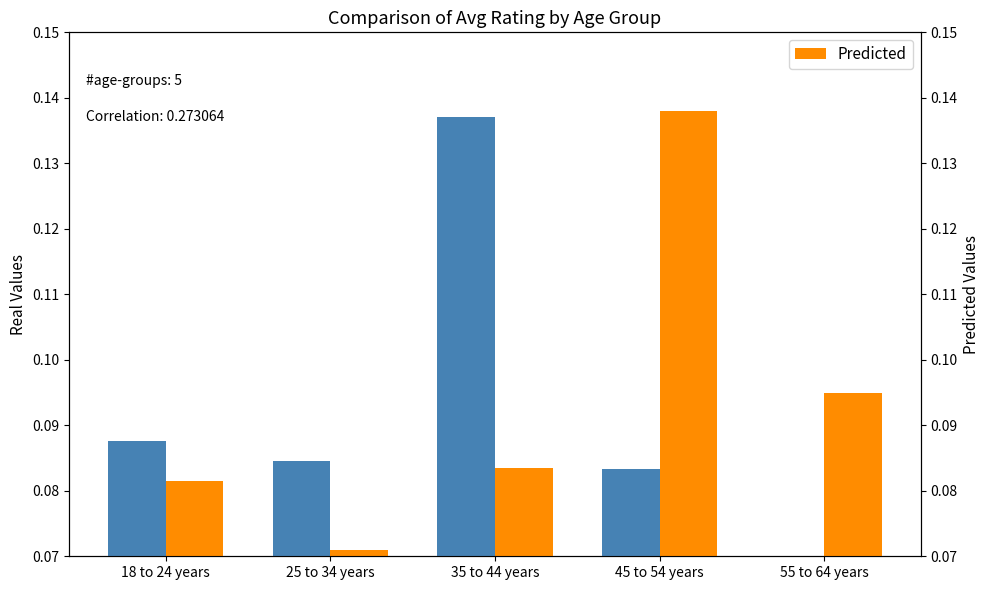

Rank the series by their maximum value, from lowest to highest.

Real Values, Predicted